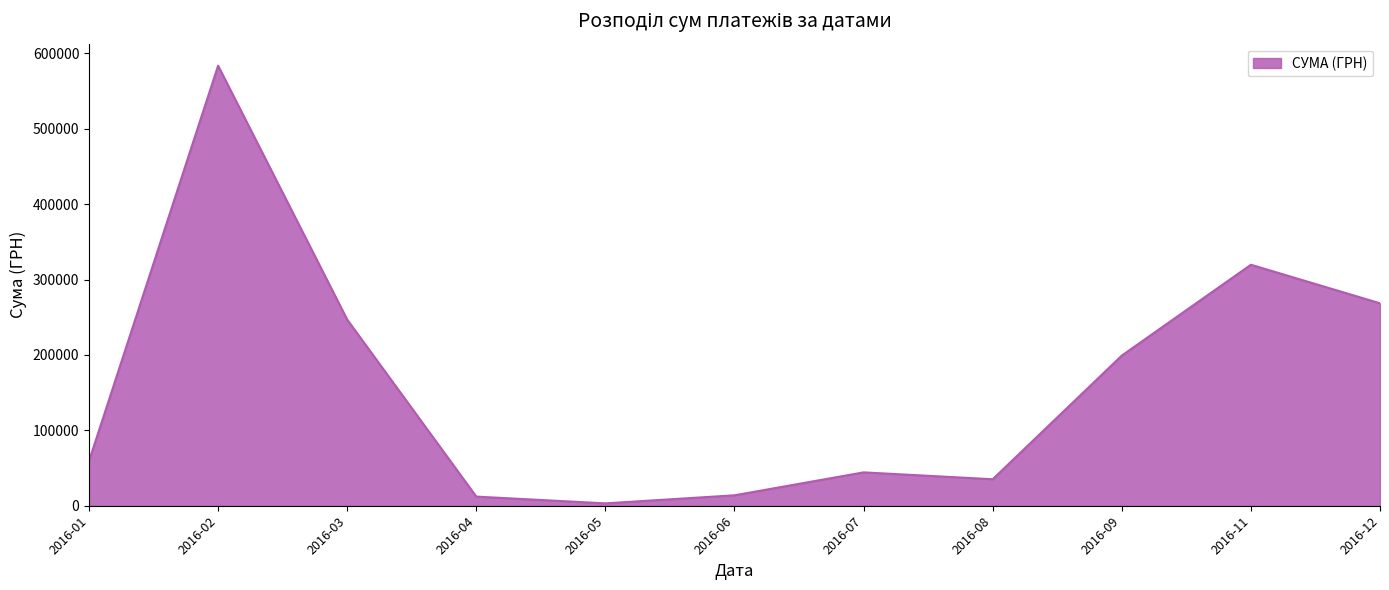

Which category has the highest value across all series?

2016-02